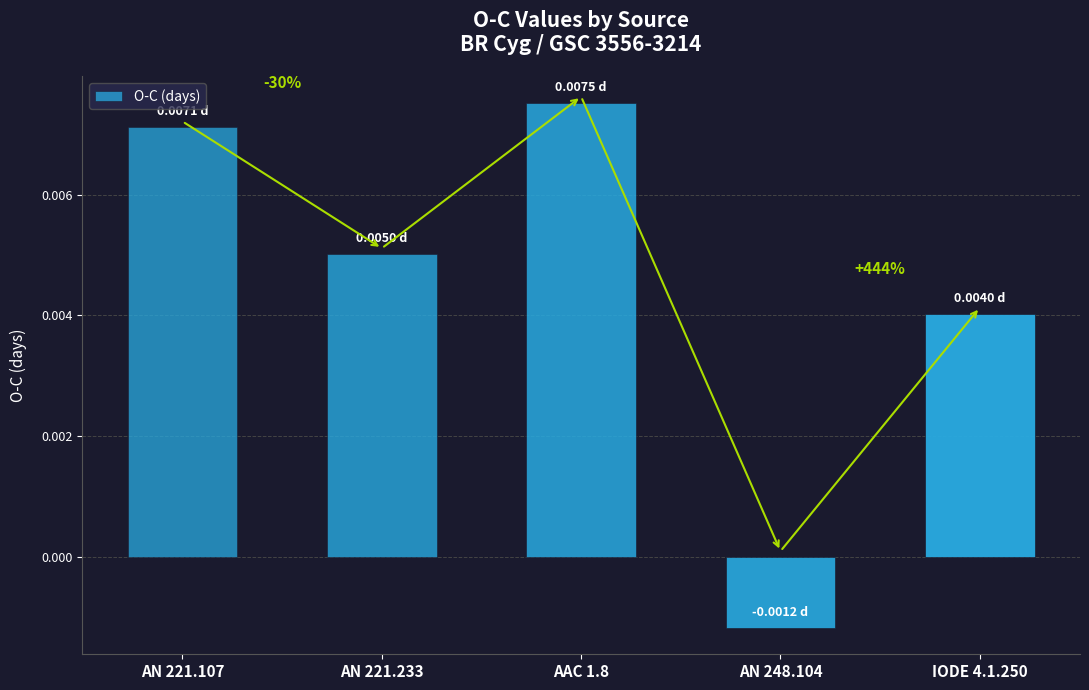

How many bars are there in total?

5